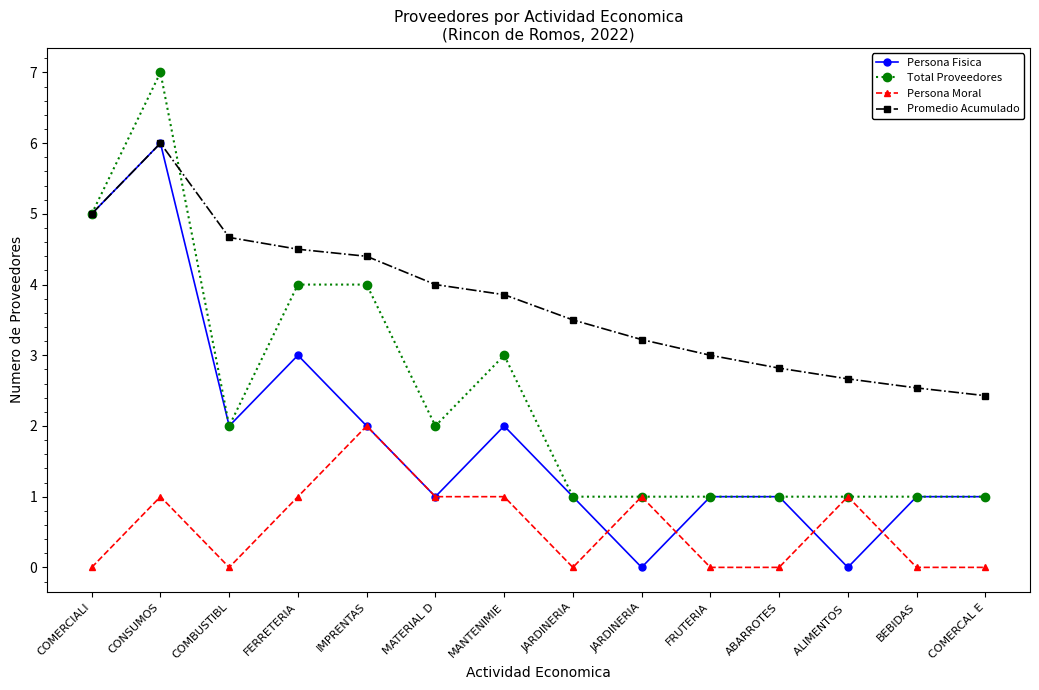

What are all the series names shown in the legend?

Persona Fisica, Total Proveedores, Persona Moral, Promedio Acumulado